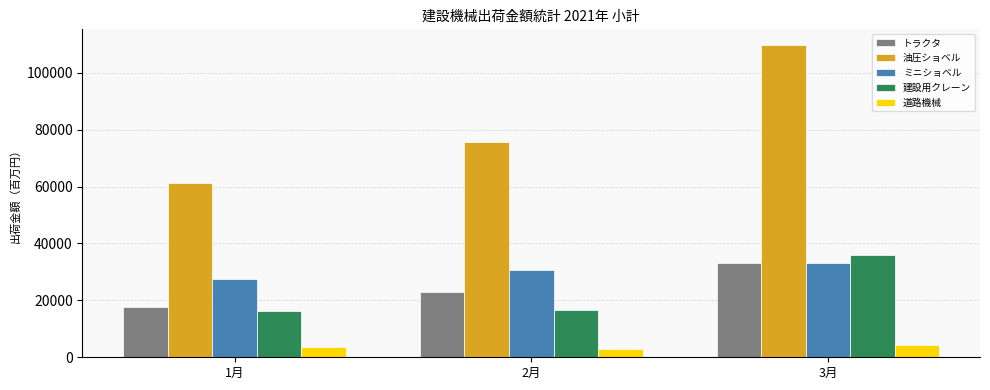

Between 1月 and 2月, which series saw the biggest shift?

油圧ショベル